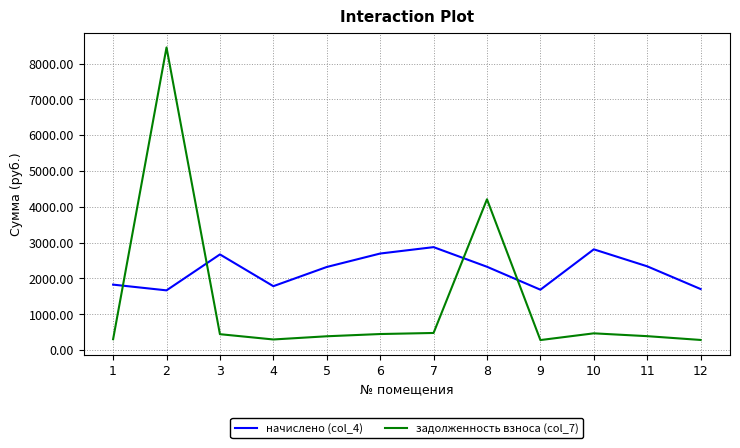

How many times do начислено (col_4) and задолженность взноса (col_7) cross each other?

4